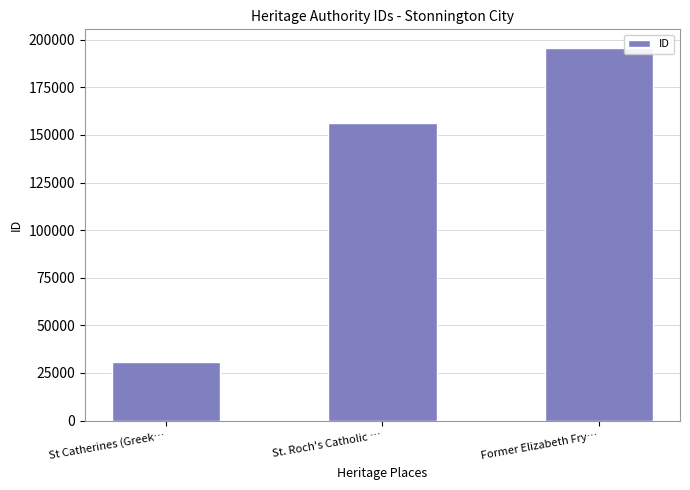

Which has a higher value, St Catherines (Greek… or Former Elizabeth Fry…?

Former Elizabeth Fry…